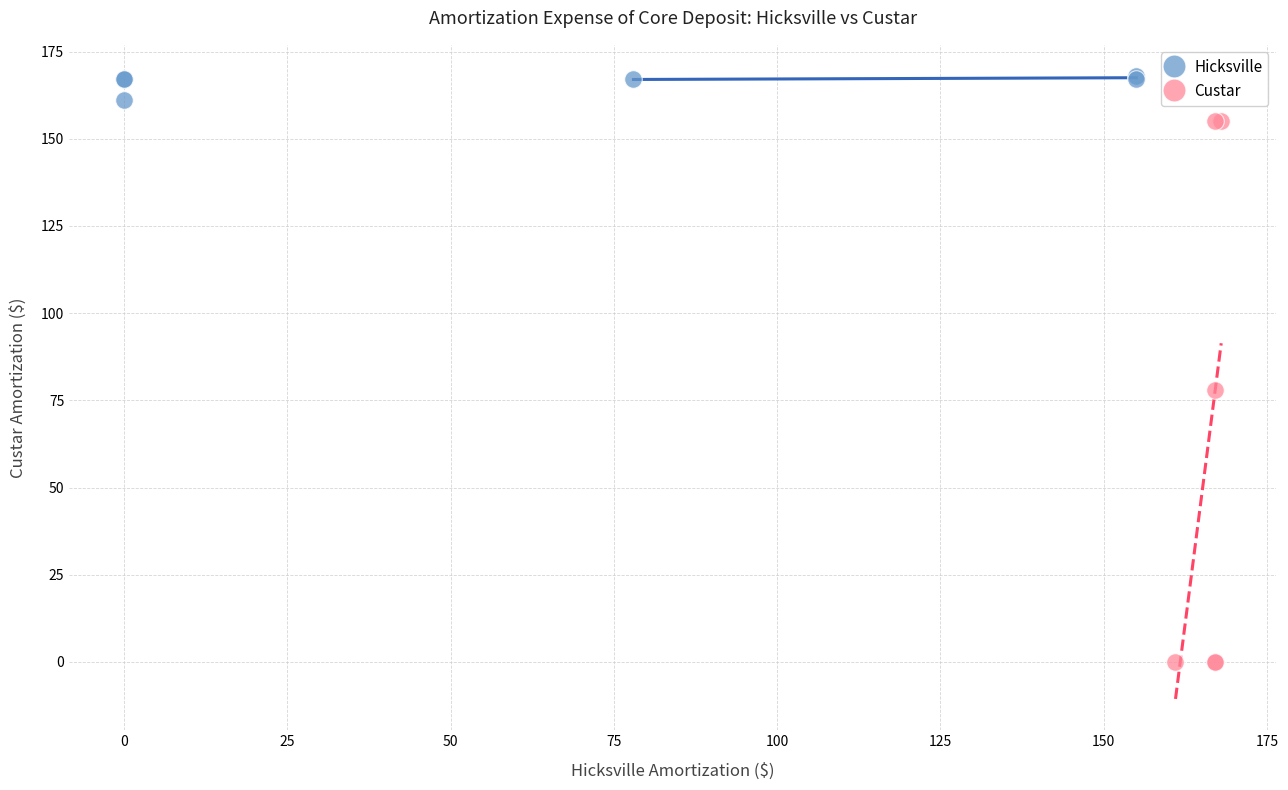

What are all the series names shown in the legend?

Hicksville, Custar